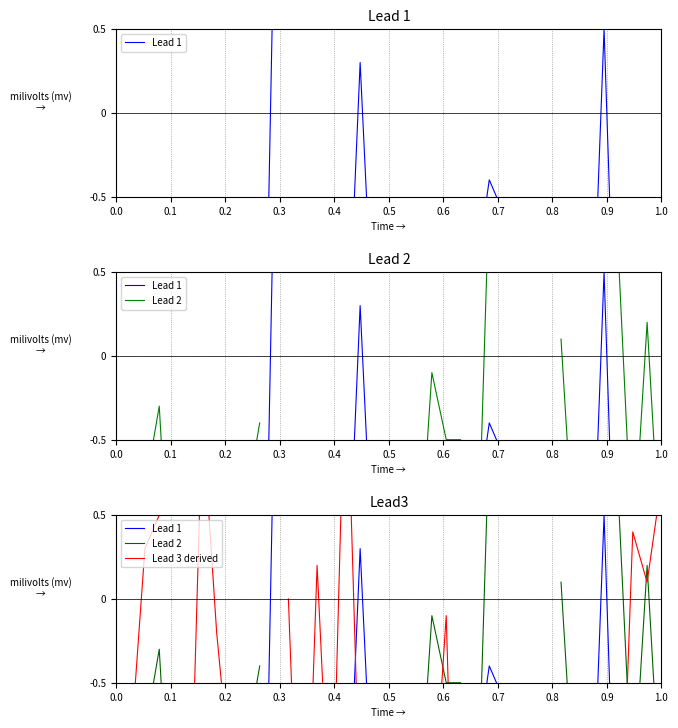

How many distinct data groups are displayed?

3